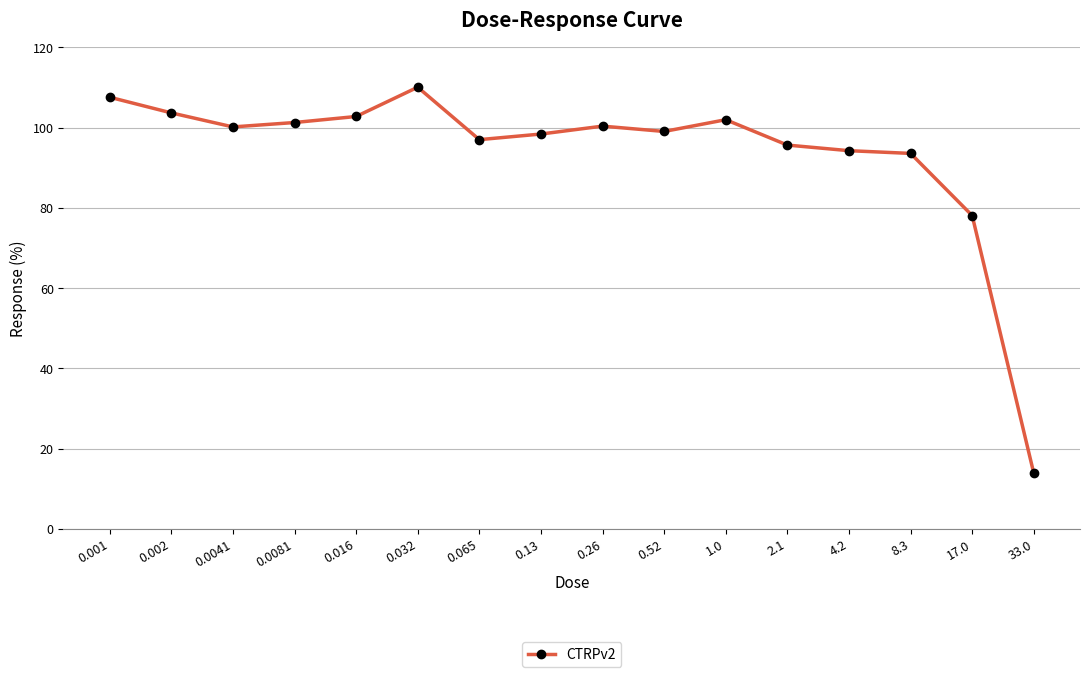

At which category does the chart reach its minimum across all series?

33.0